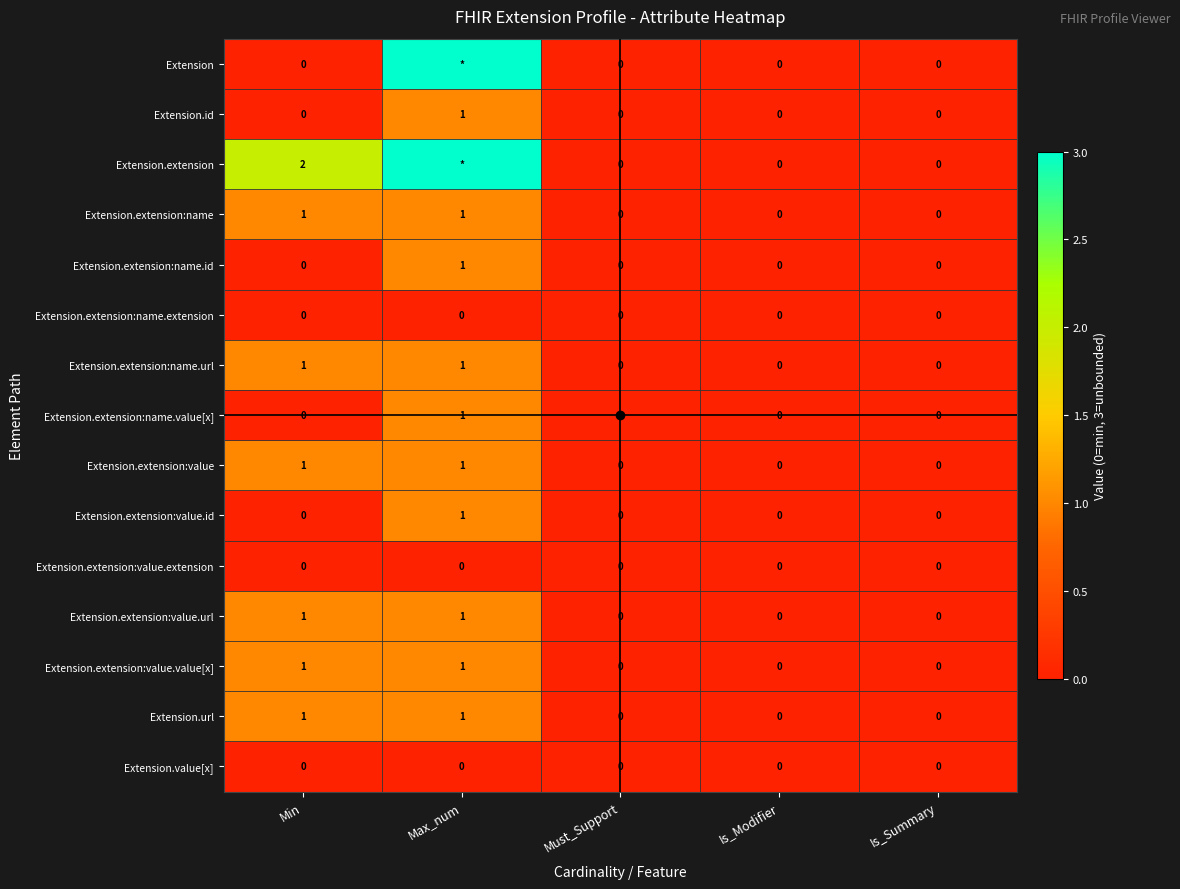

Is it true that Extension.extension:value equals 0 at Is_Summary?

True